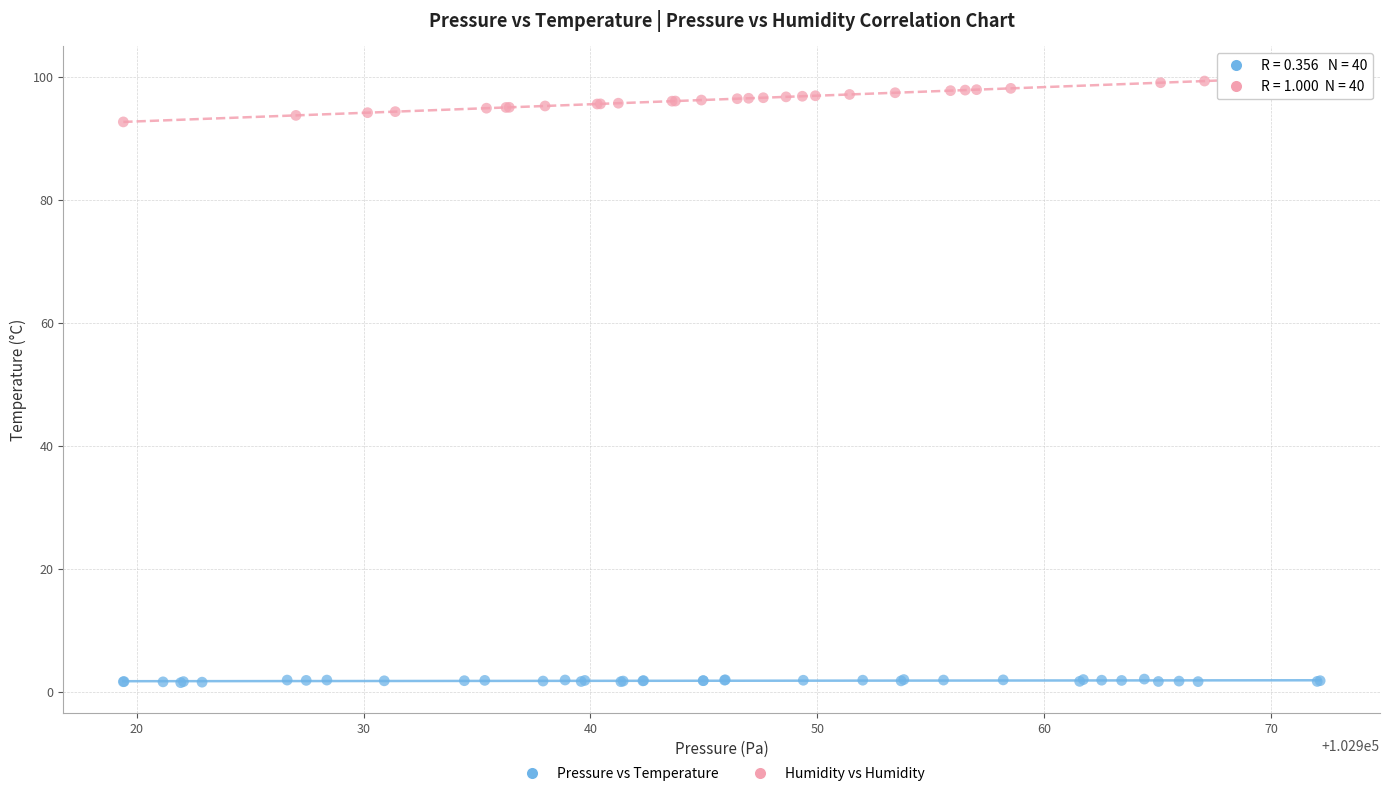

Which series contains the lowest Y value?

Pressure vs Temperature